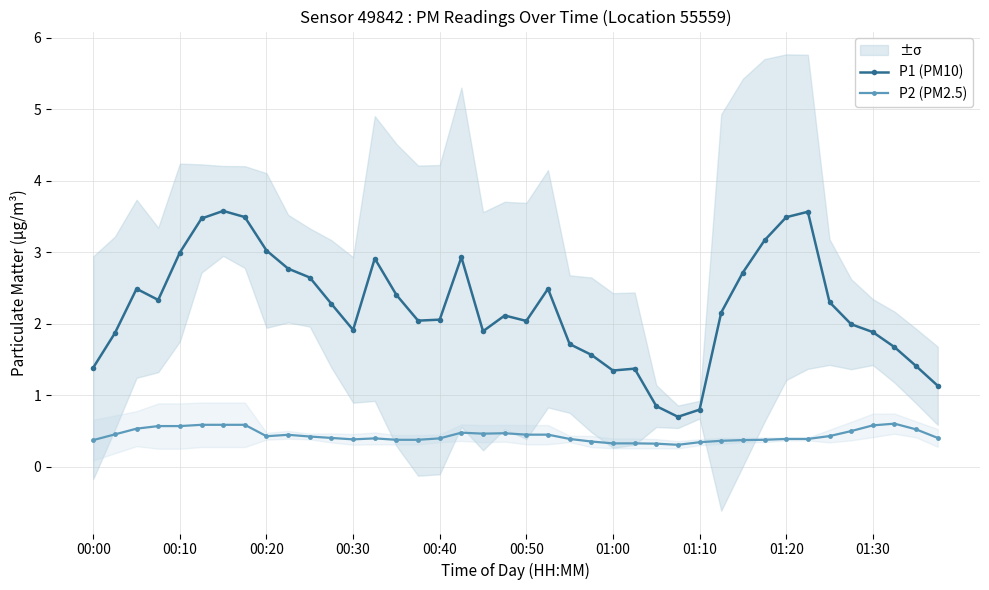

Is it true that P2 (PM2.5) equals 0.4 at 00:00?

True